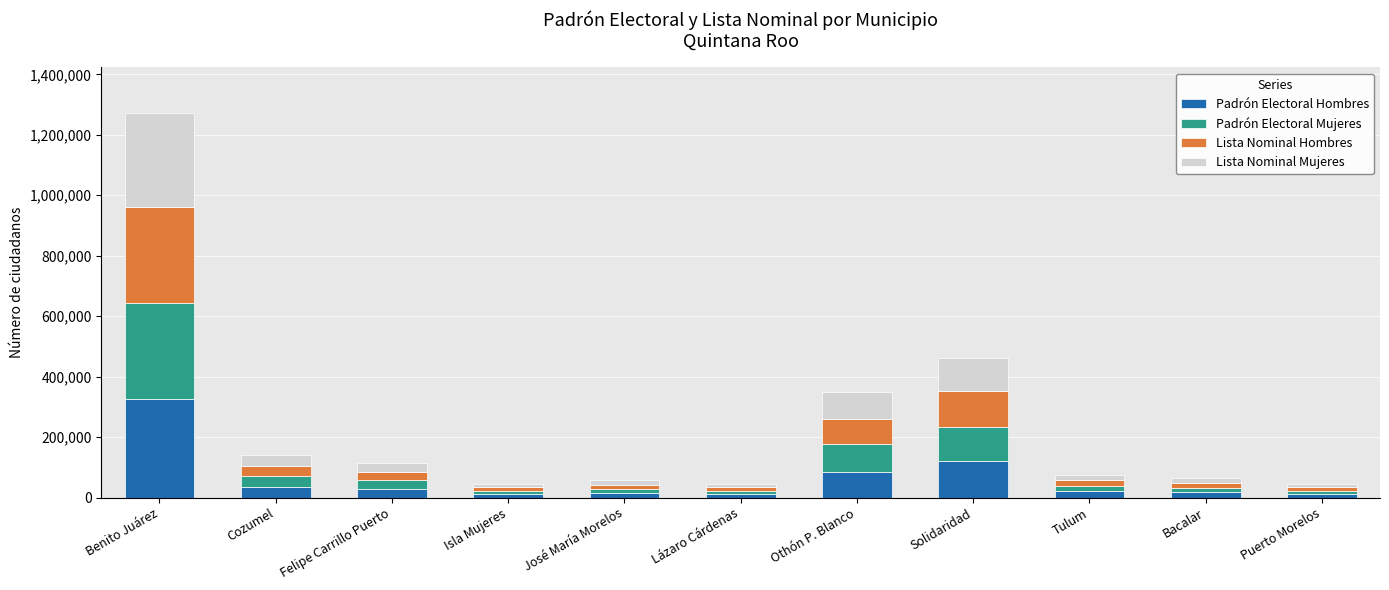

Count the number of data series in this chart.

4